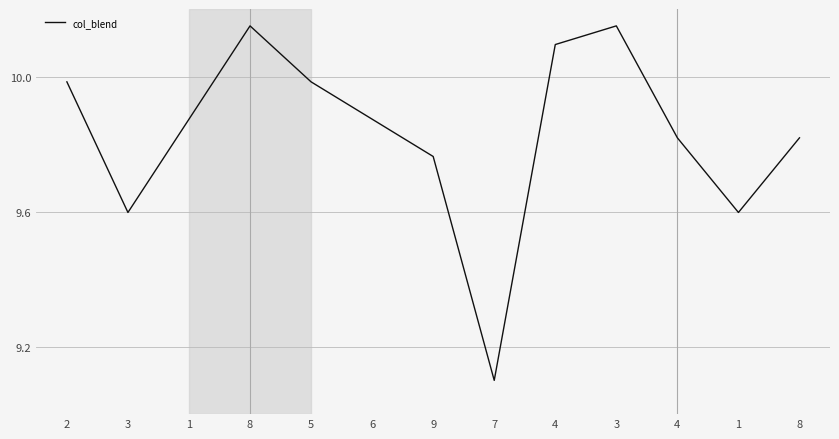

Does the chart display data point markers on the line(s)?

No